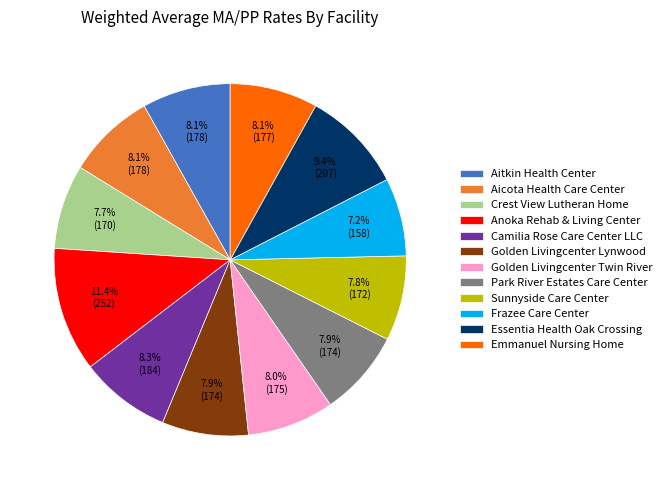

To the nearest percent, what is the difference between the largest and smallest slice percentages?

4%